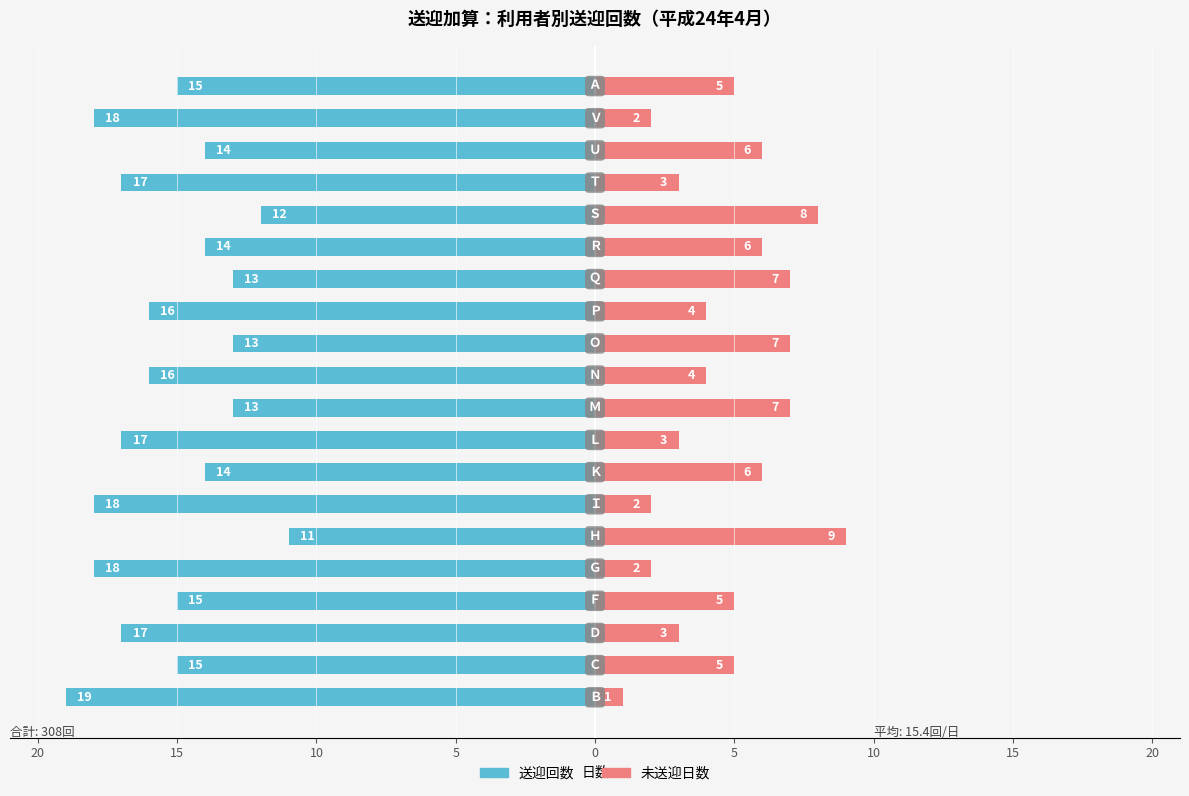

Which series has the widest spread of values?

送迎回数